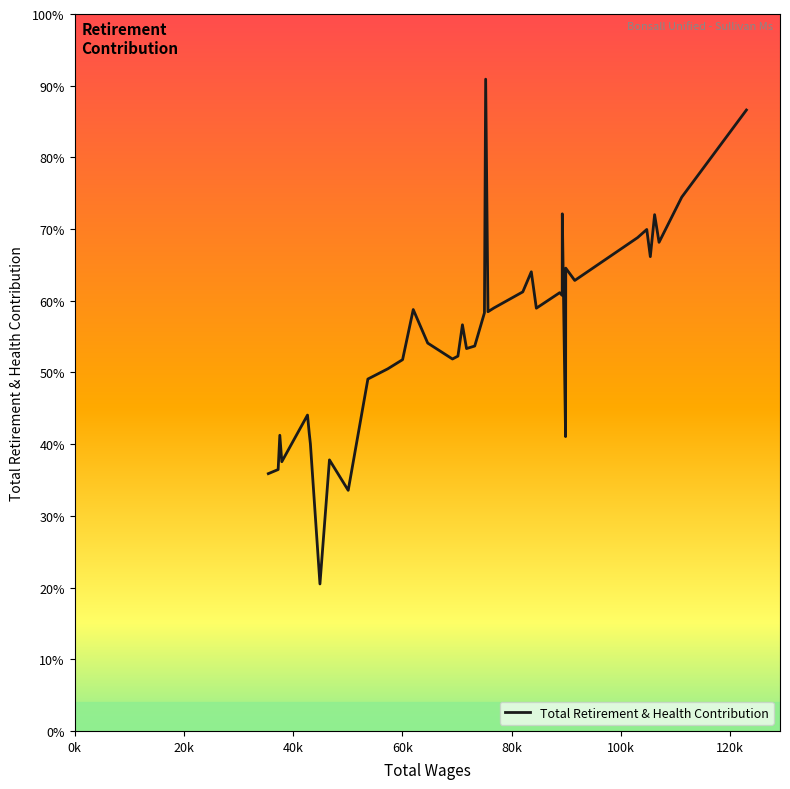

Does the chart have visible grid lines?

No